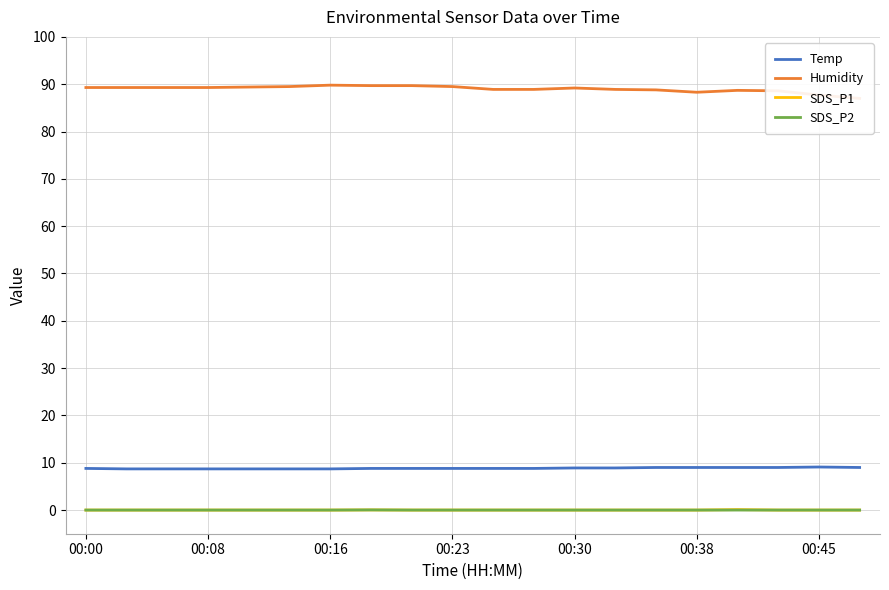

What position from the left is 00:00?

1